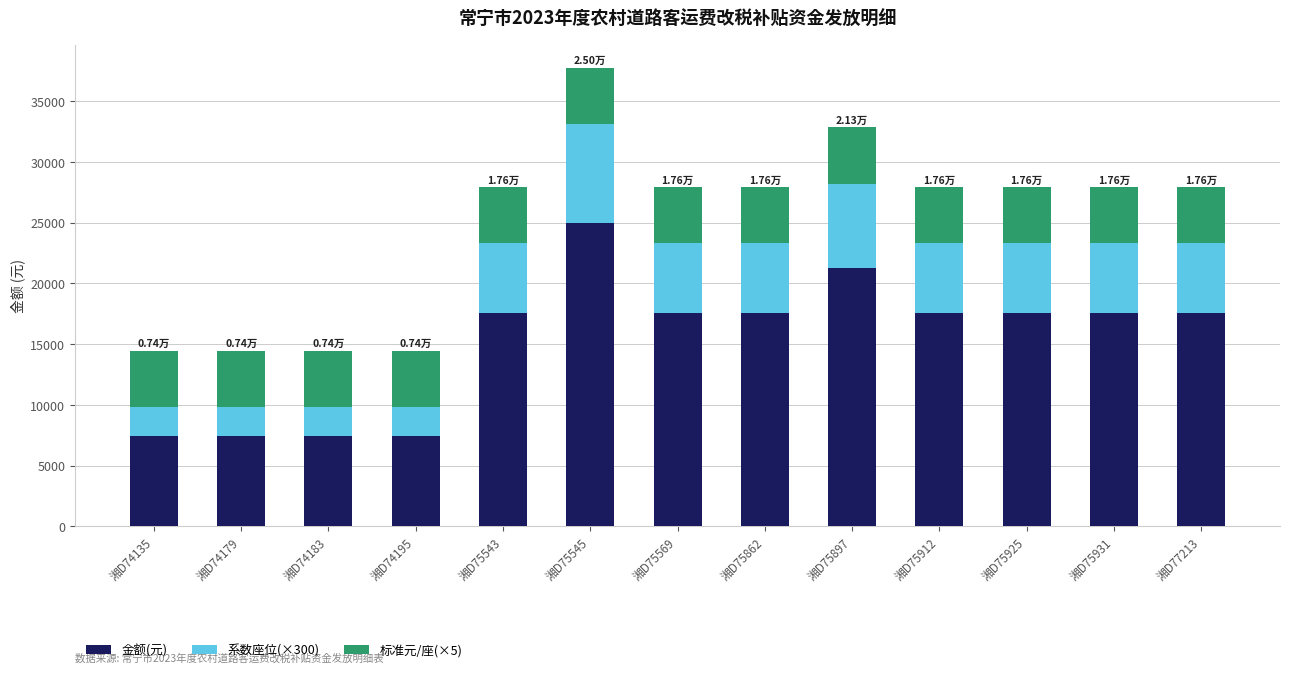

What is the difference between the 金额(元) values at 湘D74195 and 湘D75925?

10183.1